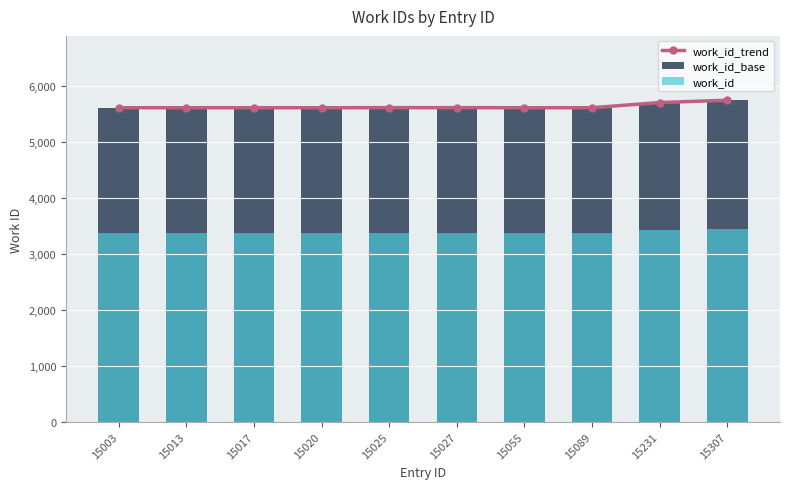

Reading left to right, list all the values displayed in this chart.

work_id_trend: 15003=5614.0	15013=5614.0	15017=5614.0	15020=5614.0	15025=5615.0	15027=5615.0	15055=5614.0	15089=5614.0	15231=5707.0	15307=5748.0
work_id_base: 15003=5614.0	15013=5614.0	15017=5614.0	15020=5614.0	15025=5615.0	15027=5615.0	15055=5614.0	15089=5614.0	15231=5707.0	15307=5748.0
work_id: 15003=3368.4	15013=3368.4	15017=3368.4	15020=3368.4	15025=3369.0	15027=3369.0	15055=3368.4	15089=3368.4	15231=3424.2	15307=3448.8